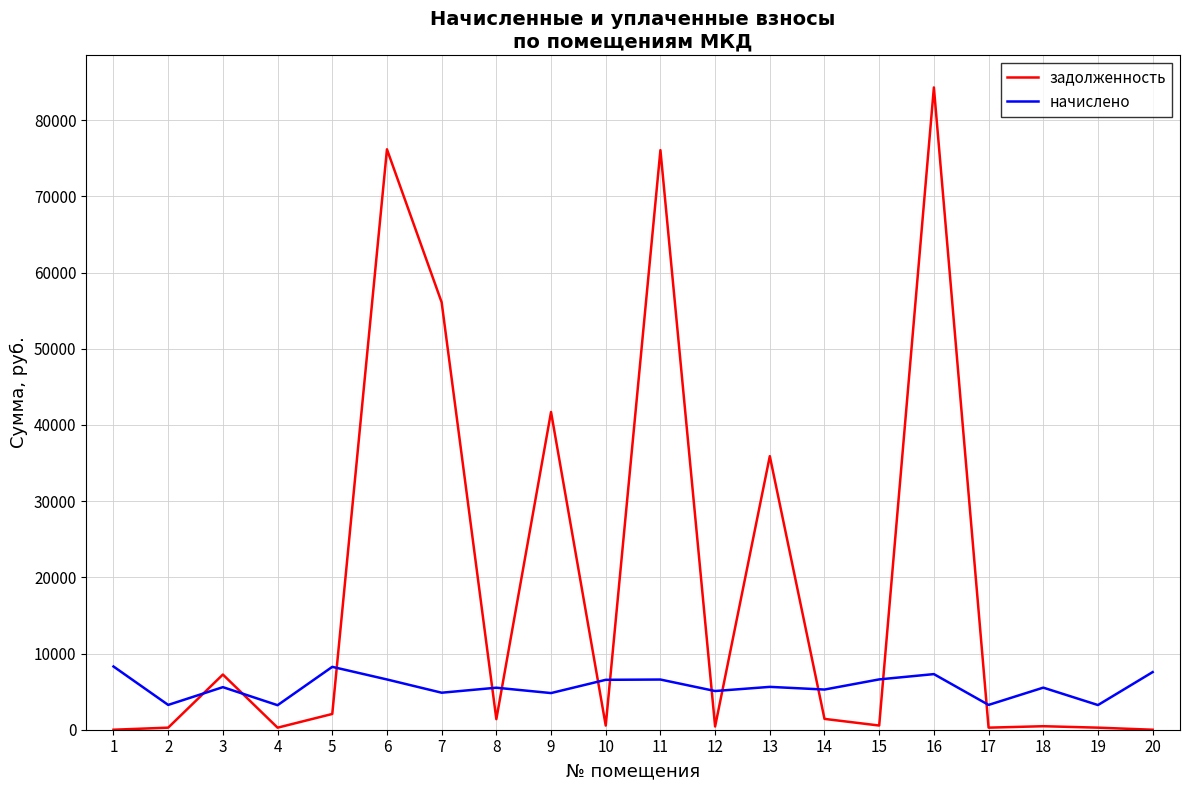

Rank the series by their maximum value, from highest to lowest.

задолженность, начислено